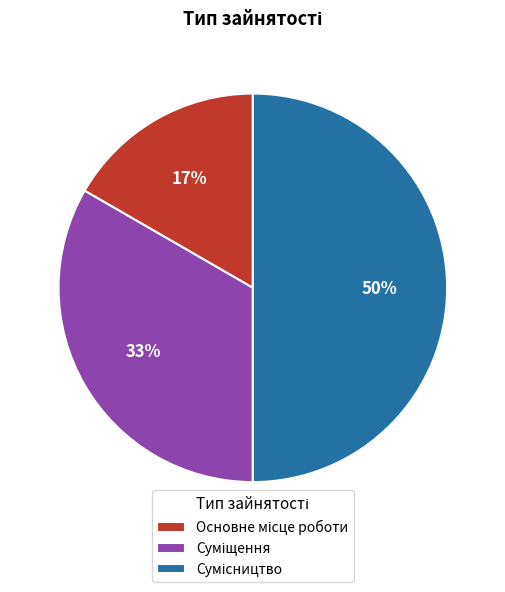

Count the number of slices in the pie.

3